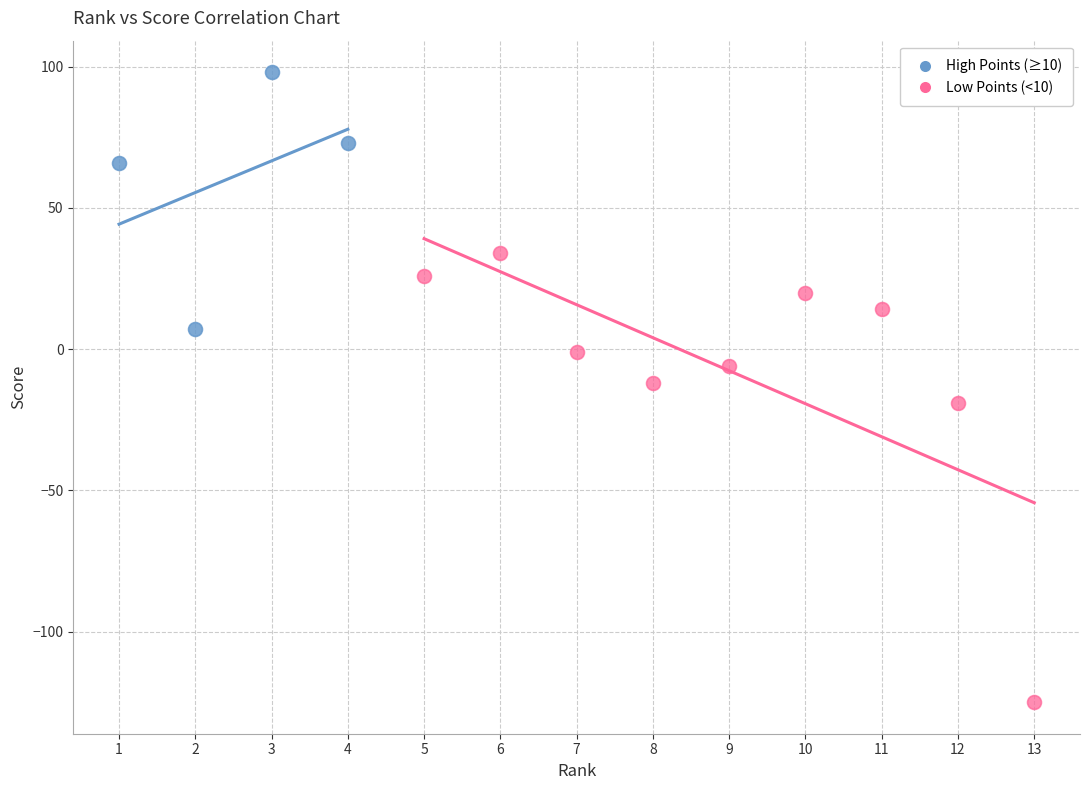

Which series has the widest spread of Y values?

Low Points (<10)